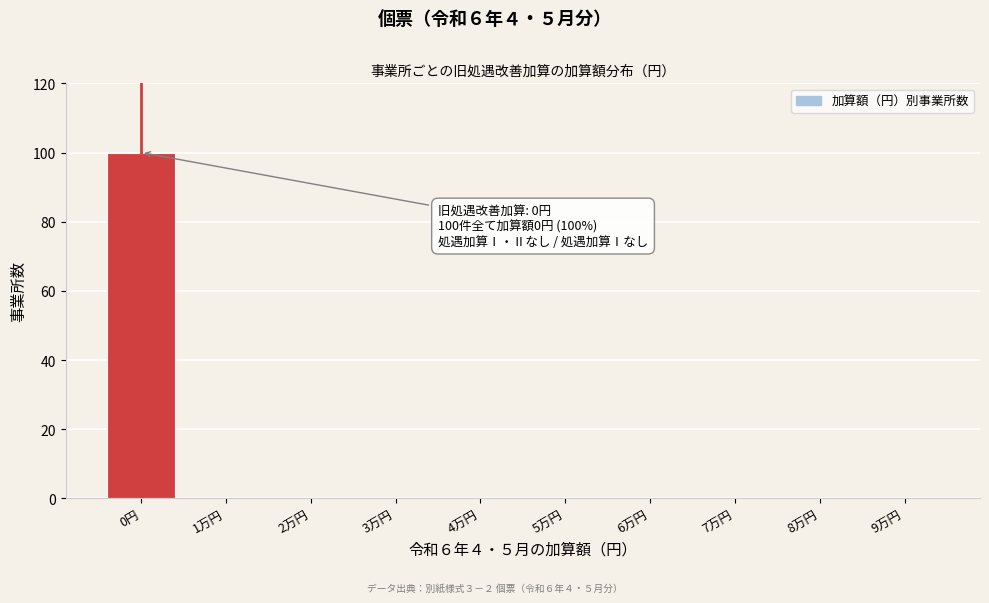

Reading right to left, extract all data points from this chart.

9万円=0	8万円=0	7万円=0	6万円=0	5万円=0	4万円=0	3万円=0	2万円=0	1万円=0	0円=100